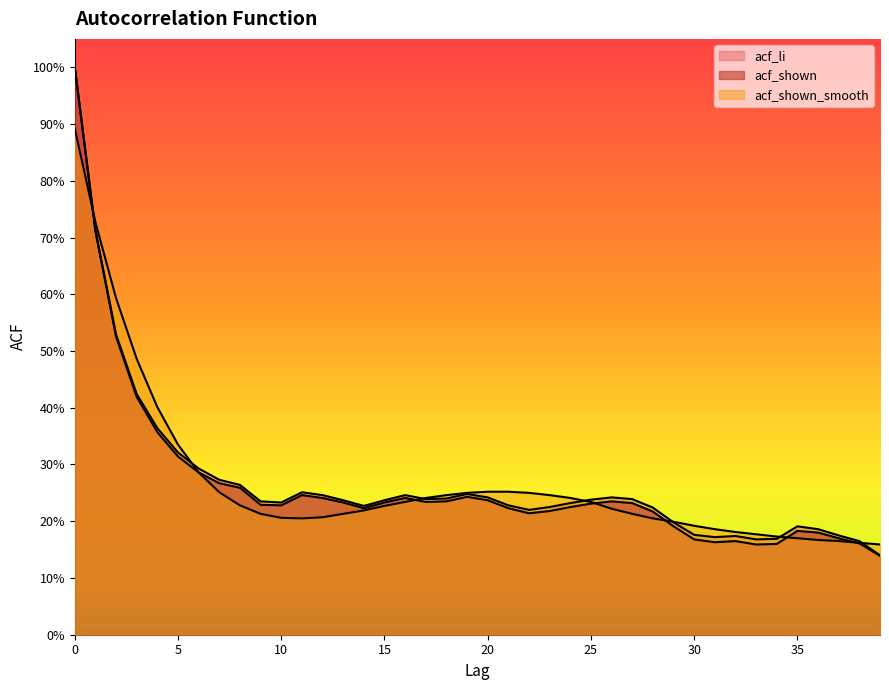

True or false: acf_shown_smooth has a value of 0.2 at 22.

True